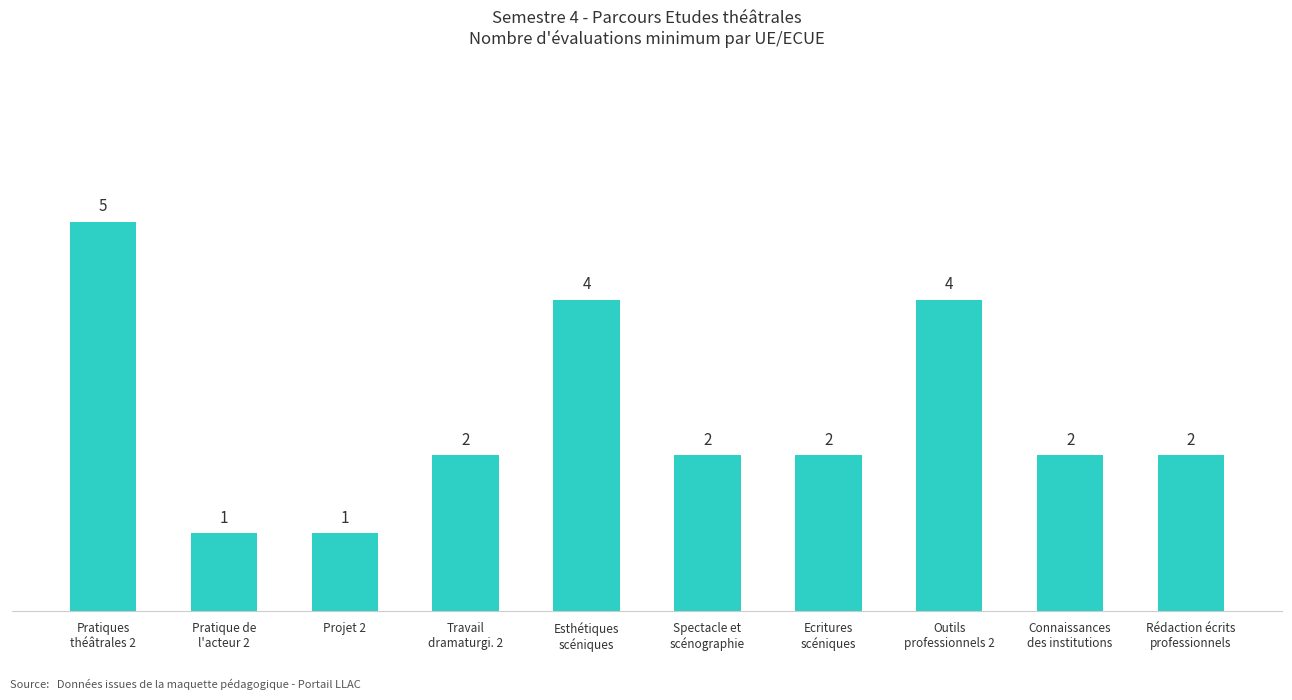

What is the sum of all values?

25